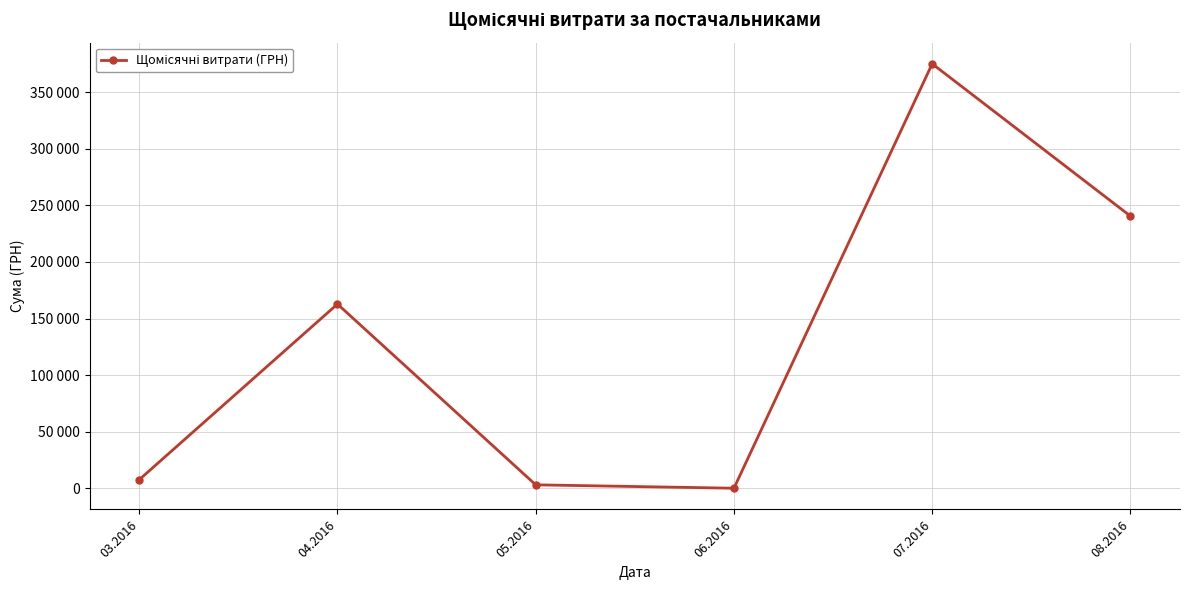

What is the change in value from 05.2016 to 07.2016?

+371844.0